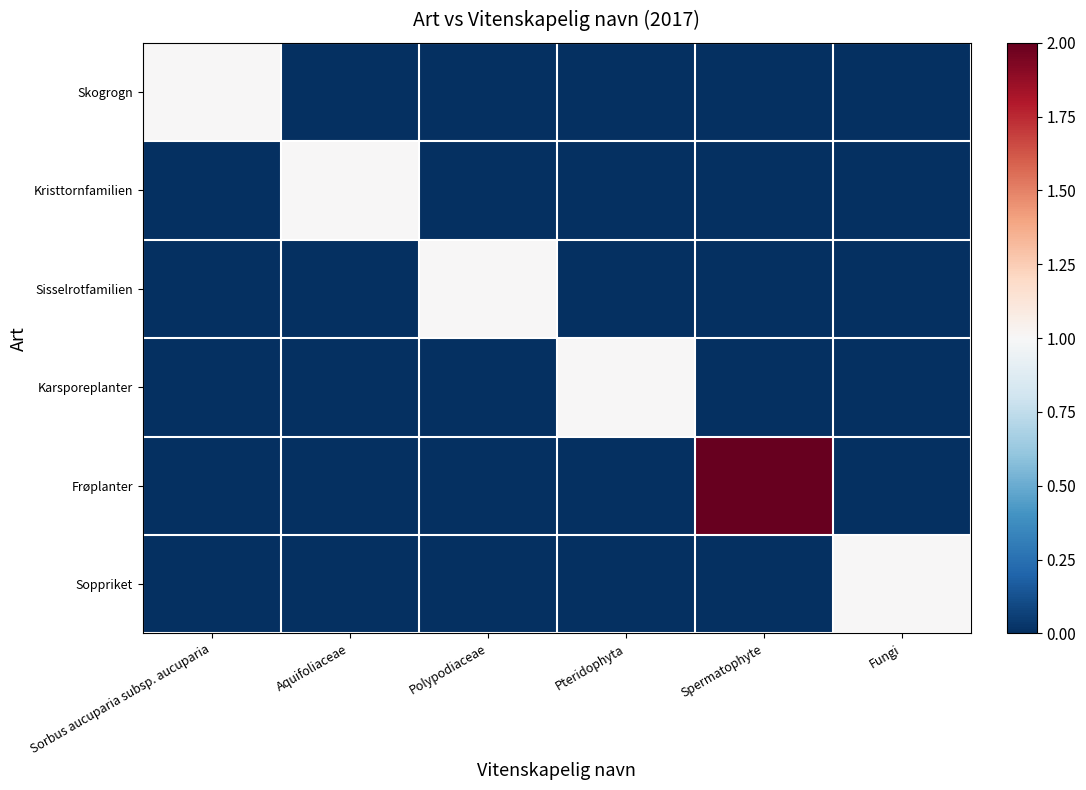

Which series changed the most between Spermatophyte and Fungi?

Frøplanter